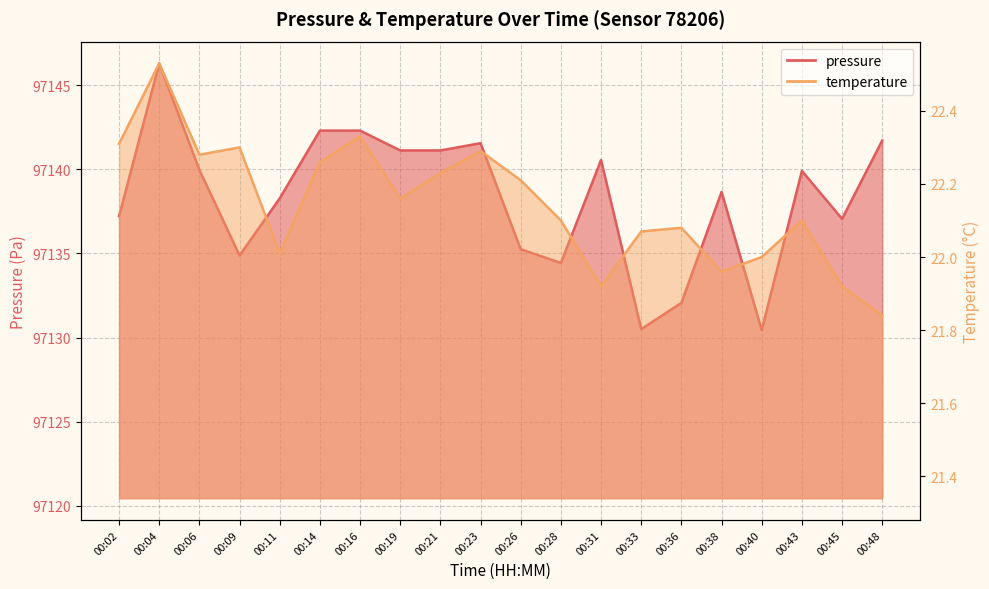

What is the difference between the maximum and minimum values in the temperature series?

0.7